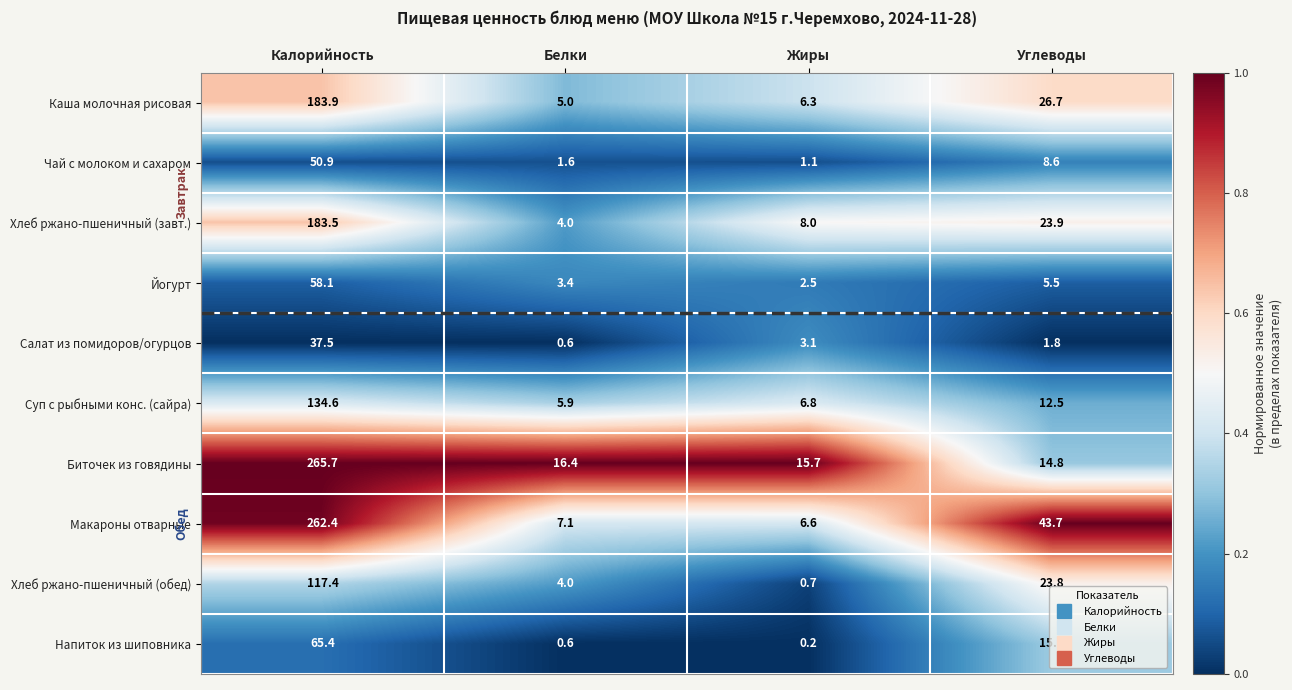

The Хлеб ржано-пшеничный (обед) series shows 4.0 at Белки. True or false?

True